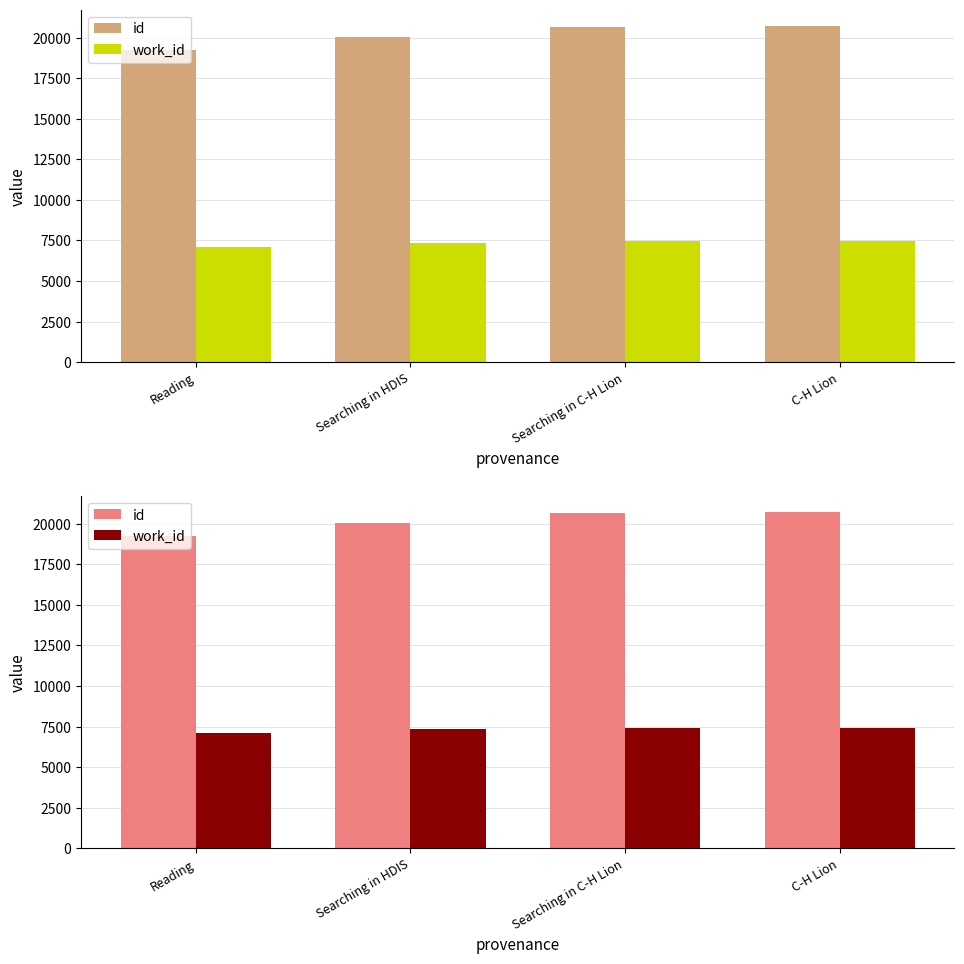

What is the difference between the highest and lowest values at Searching in C-H Lion?

13238